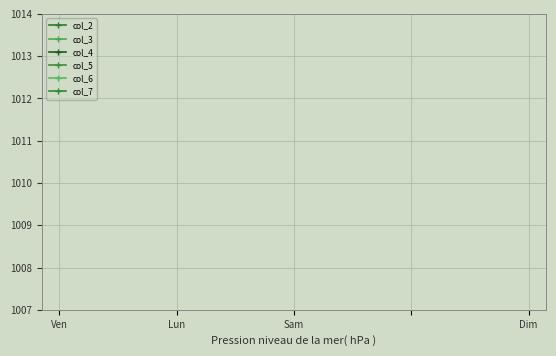

Does the chart have visible grid lines?

Yes